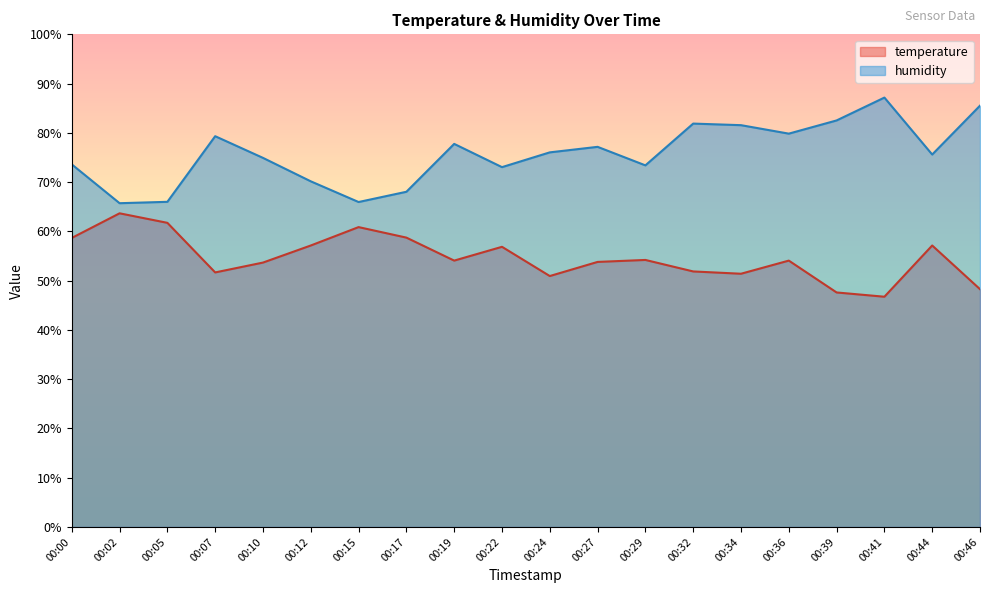

What is the total value across all series at 00:34?

133.0